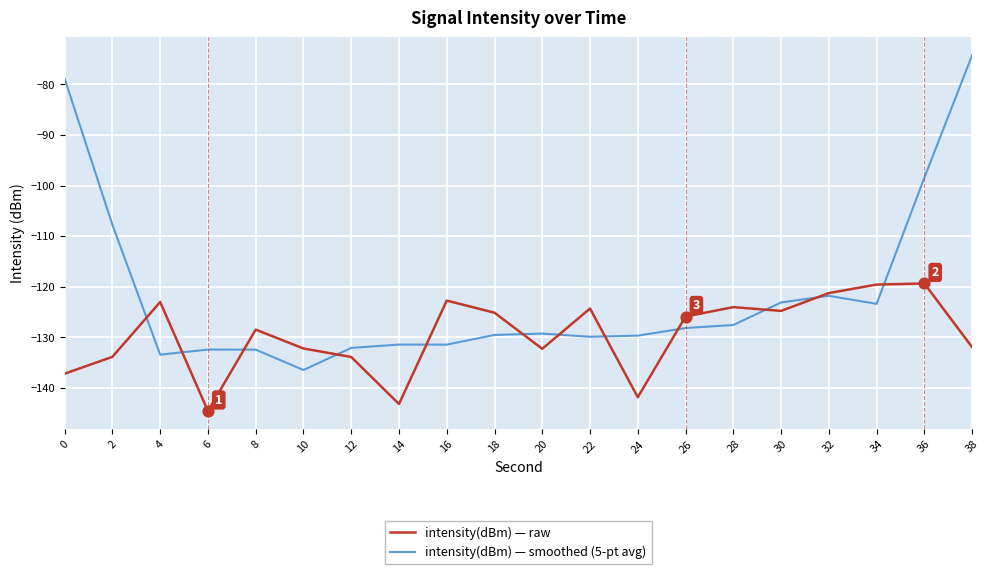

Which series has the largest total across all categories?

intensity(dBm) — smoothed (5-pt avg)